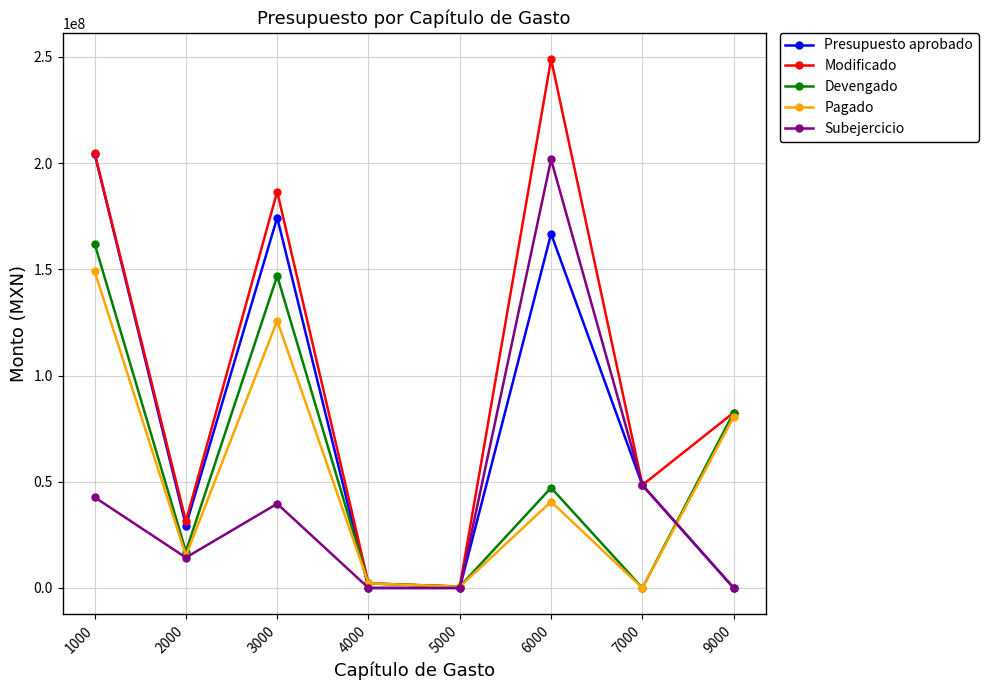

At which category does Presupuesto aprobado reach its first local valley?

2000